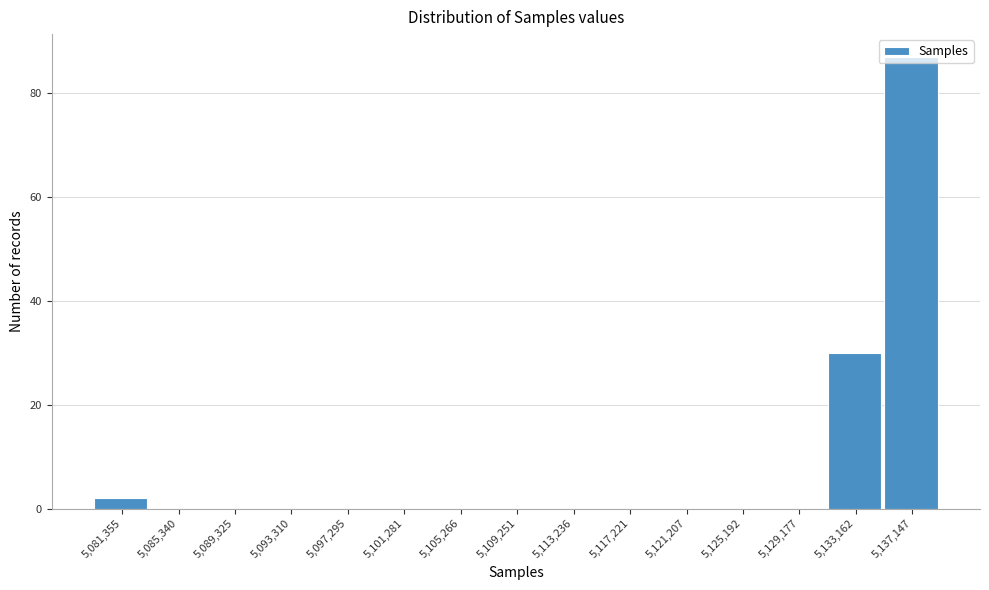

What is the maximum value shown in the chart?

87